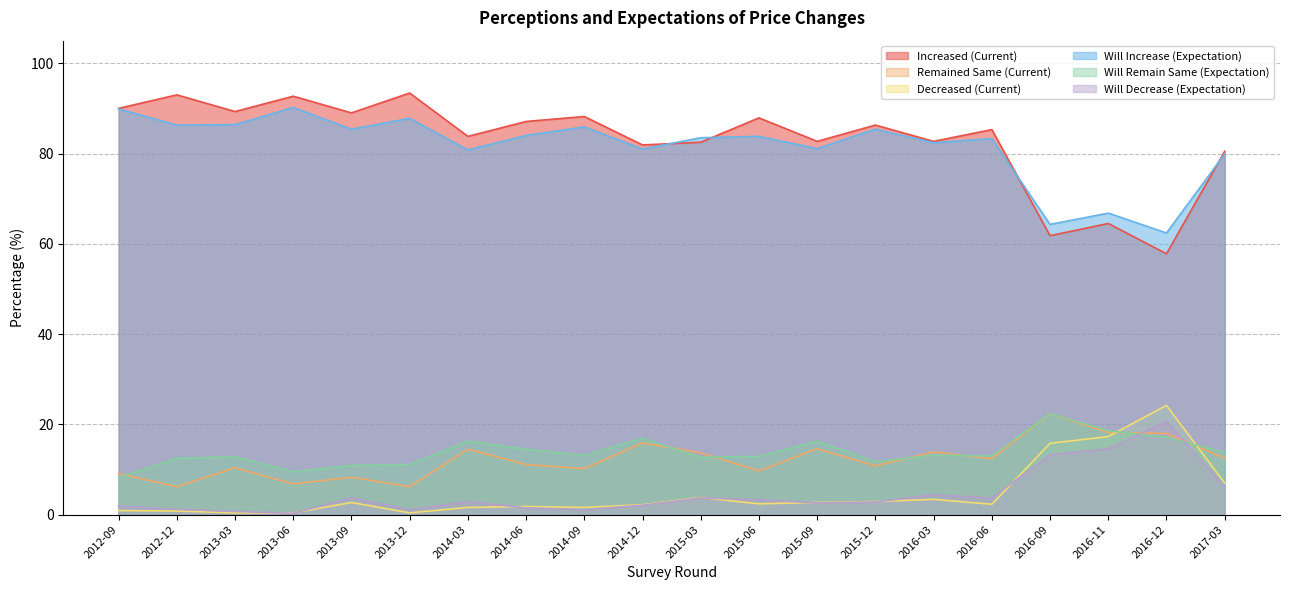

At 2013-12, list the series in order from smallest to largest.

Decreased (Current), Will Decrease (Expectation), Remained Same (Current), Will Remain Same (Expectation), Will Increase (Expectation), Increased (Current)